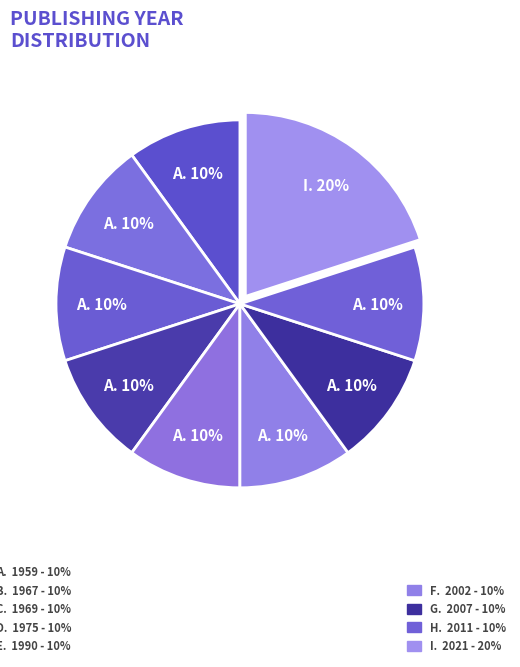

Does any single category account for the majority?

No